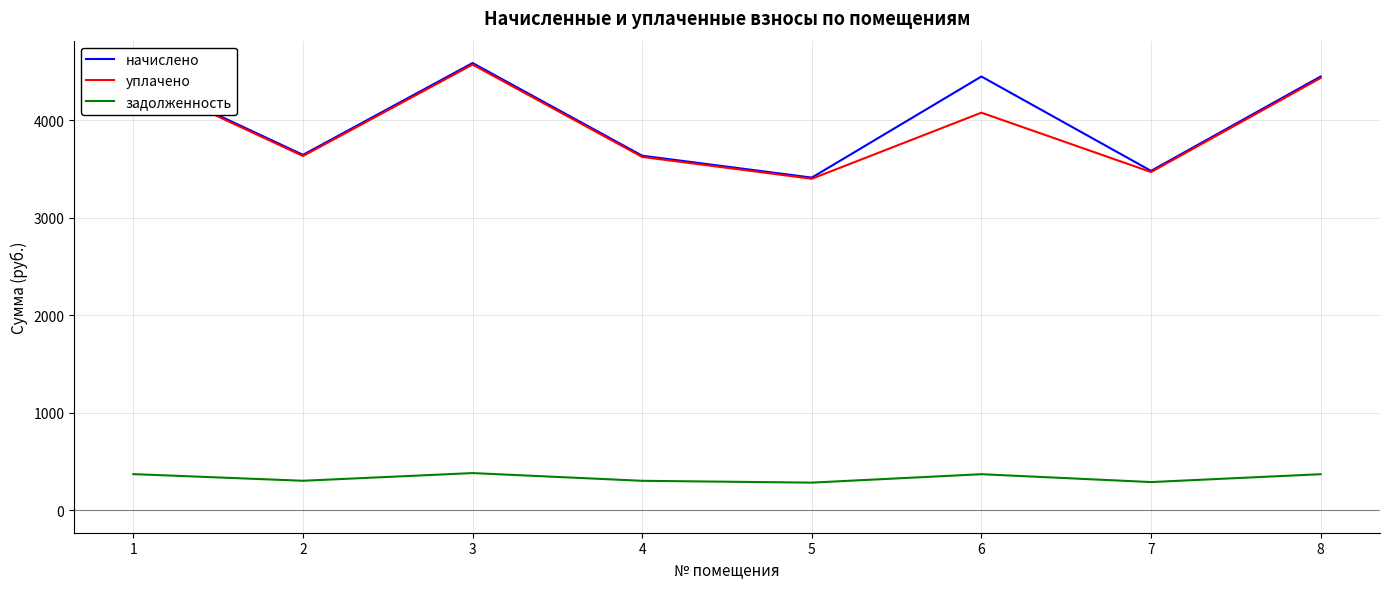

What is the spread (max minus min) of values at 5?

3128.4